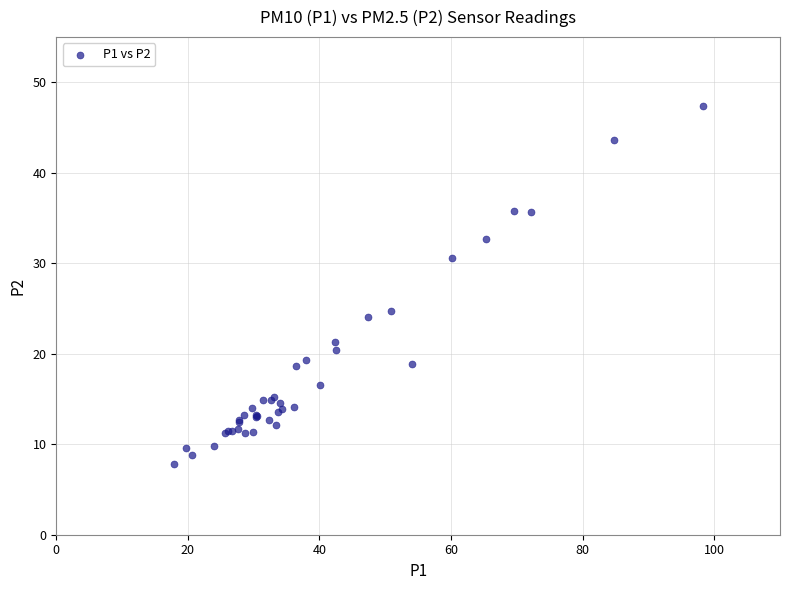

What Y value in the scatter plot is closest to 27?

24.7